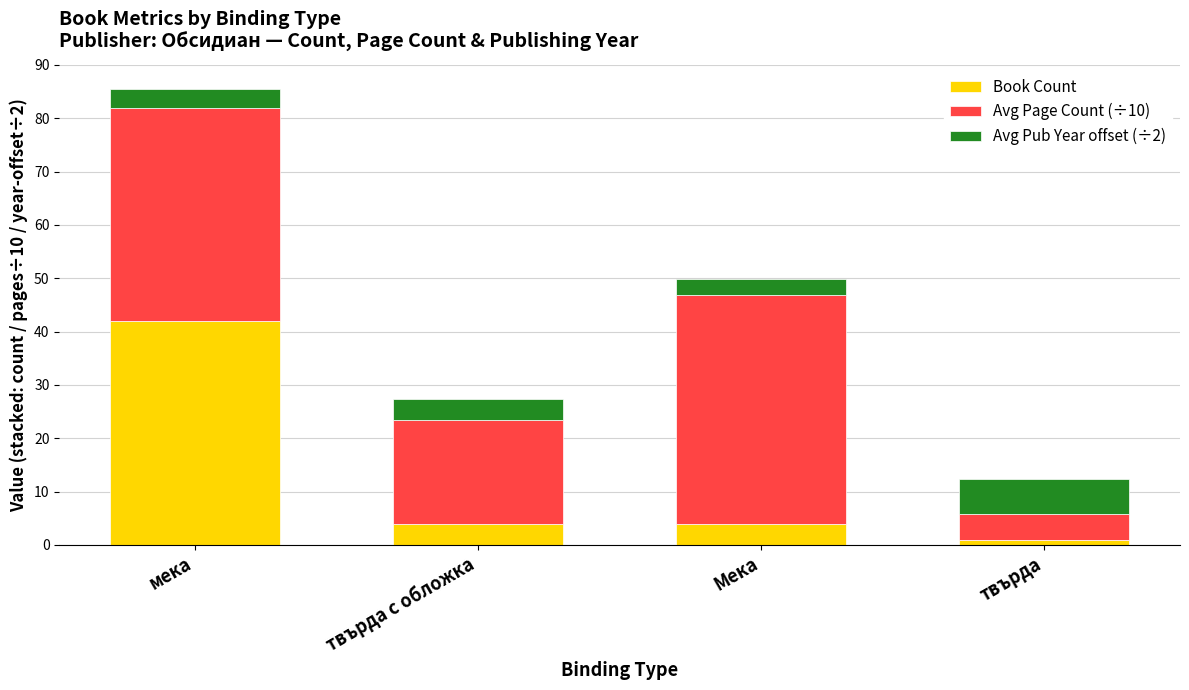

What is the sum of all Book Count values?

51.0